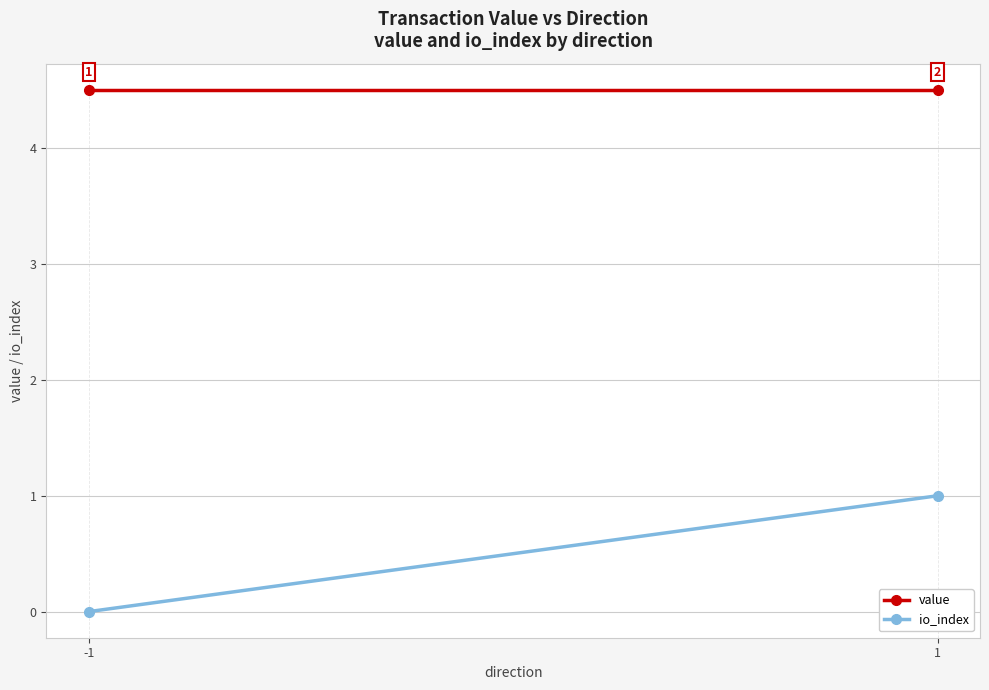

How many series are shown in this chart?

2